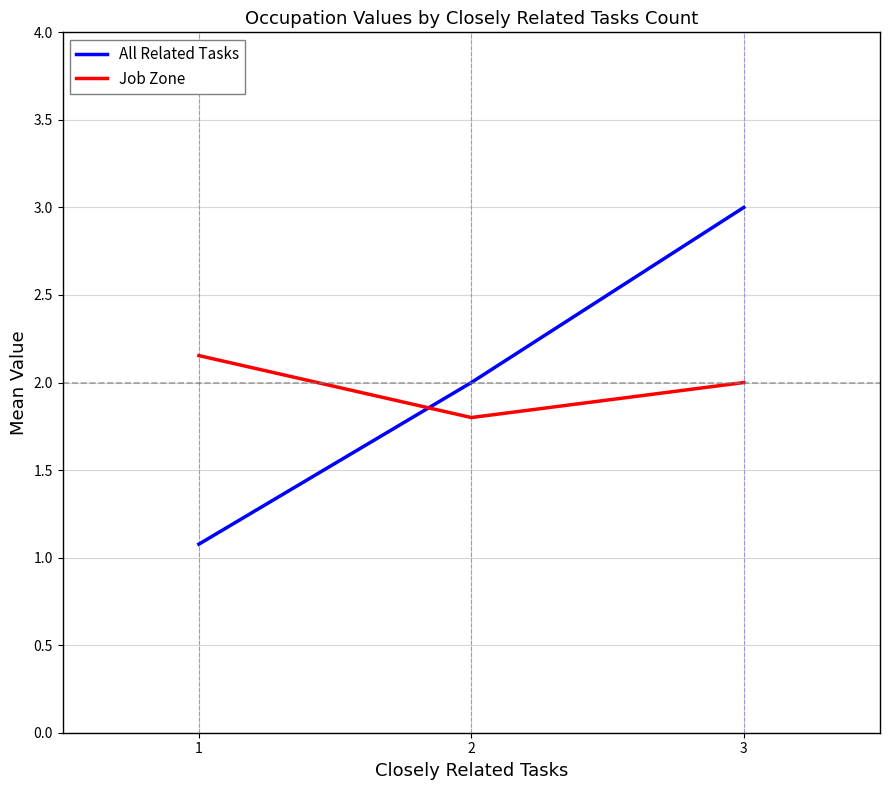

At how many categories does at least one series exceed 1?

3